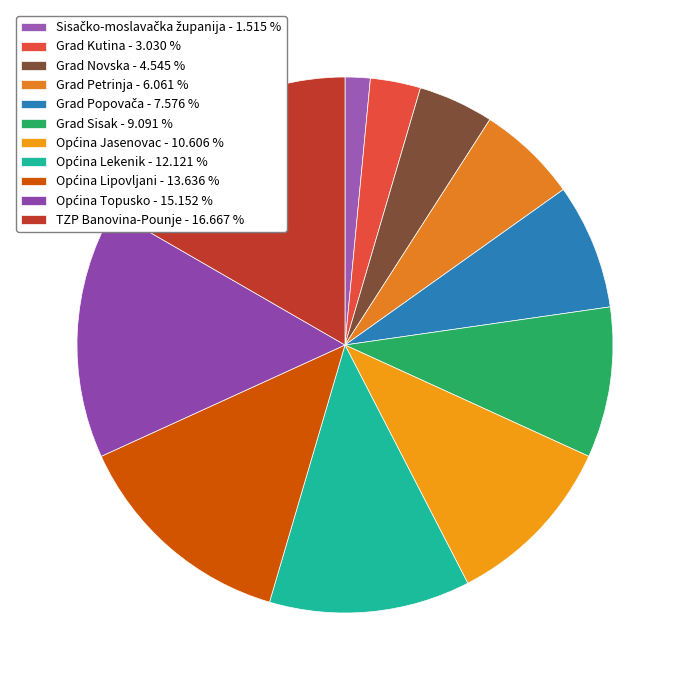

What is the change in value from Grad Popovača to Općina Lekenik?

+3